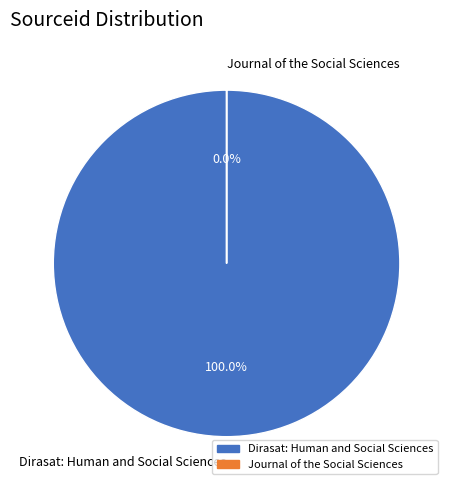

How many segments does this pie chart have?

2